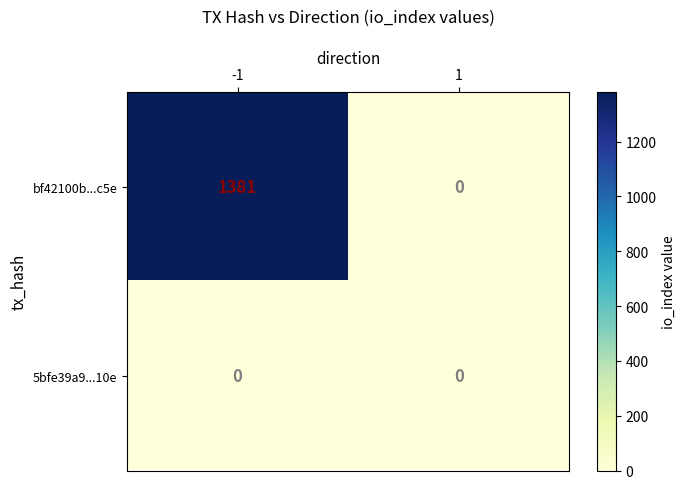

What is the maximum value shown in the chart?

1381